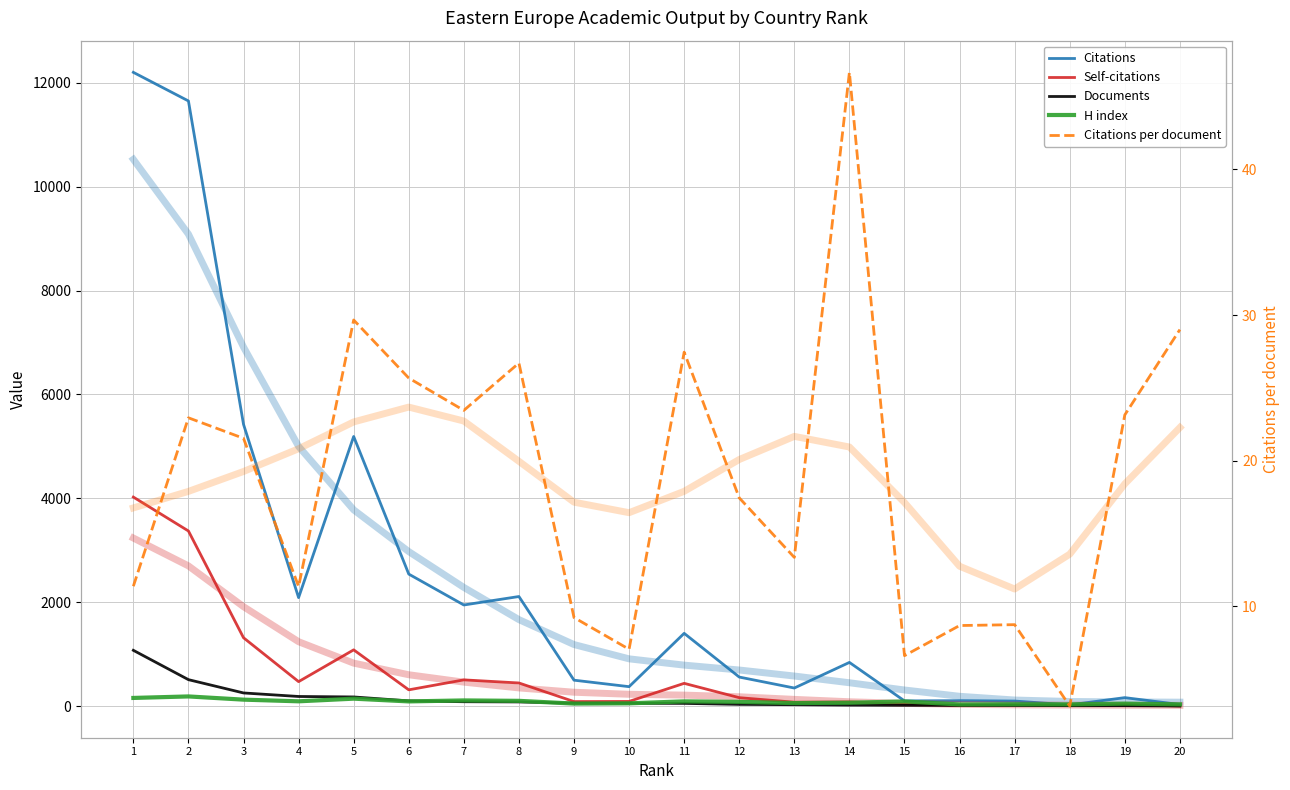

Between 5 and 13, which series saw the biggest shift?

Citations